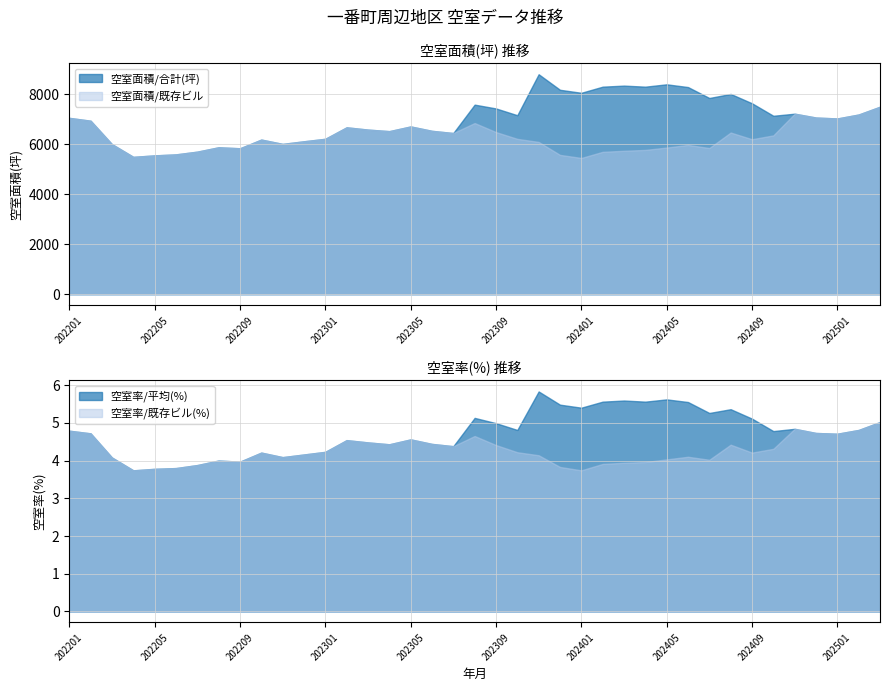

Reading left to right, extract all data points from this chart.

空室面積/合計(坪): 7055.0	6941.0	6004.0	5496.0	5555.0	5595.0	5704.0	5879.0	5839.0	6187.0	6014.0	6119.0	6218.0	6677.0	6586.0	6524.0	6712.0	6536.0	6449.0	7584.0	7432.0	7161.0	8800.0	8178.0	8058.0	8303.0	8345.0	8303.0	8397.0	8287.0	7850.0	8012.0	7638.0	7139.0	7222.0	7068.0	7031.0	7189.0	7501.0
空室面積/既存ビル: 7055.0	6941.0	6004.0	5496.0	5555.0	5595.0	5704.0	5879.0	5839.0	6187.0	6014.0	6119.0	6218.0	6677.0	6586.0	6524.0	6712.0	6536.0	6449.0	6849.0	6487.0	6216.0	6093.0	5575.0	5452.0	5697.0	5739.0	5774.0	5868.0	5973.0	5849.0	6469.0	6201.0	6355.0	7222.0	7068.0	7031.0	7189.0	7501.0
空室率/平均(％): 4.8	4.7	4.1	3.7	3.8	3.8	3.9	4.0	4.0	4.2	4.1	4.2	4.2	4.5	4.5	4.4	4.6	4.4	4.4	5.1	5.0	4.8	5.8	5.5	5.4	5.6	5.6	5.6	5.6	5.5	5.3	5.4	5.1	4.8	4.8	4.7	4.7	4.8	5.0
空室率/既存ビル: 4.8	4.7	4.1	3.7	3.8	3.8	3.9	4.0	4.0	4.2	4.1	4.2	4.2	4.5	4.5	4.4	4.6	4.4	4.4	4.7	4.4	4.2	4.1	3.8	3.7	3.9	3.9	4.0	4.0	4.1	4.0	4.4	4.2	4.3	4.8	4.7	4.7	4.8	5.0